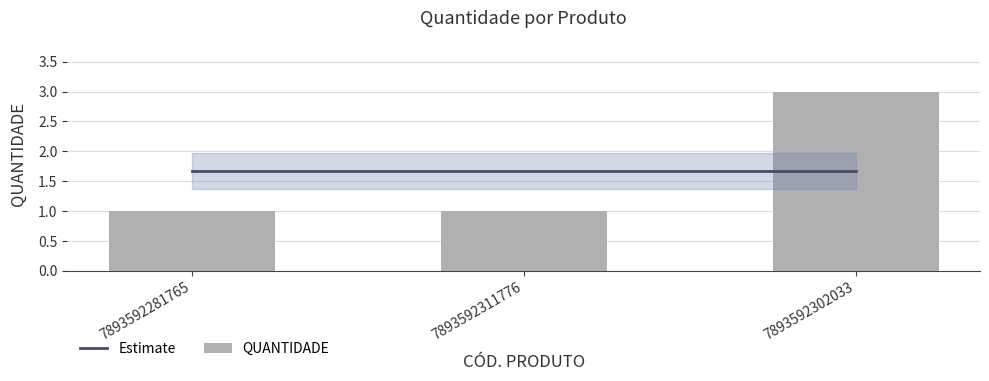

The value of QUANTIDADE at 7893592281765 is 0.5. True or false?

False